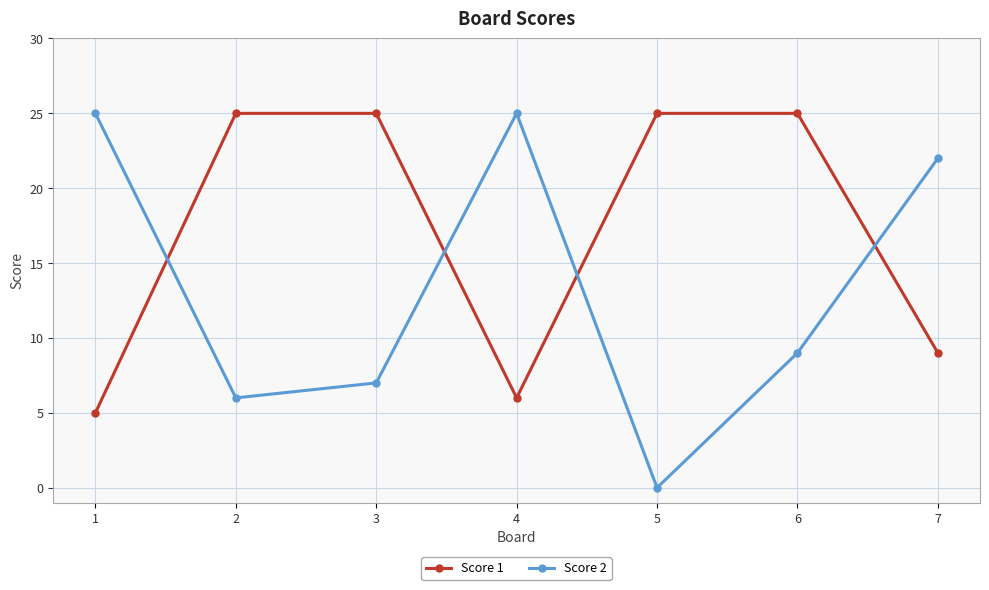

The Score 2 series shows 37 at 4. True or false?

False